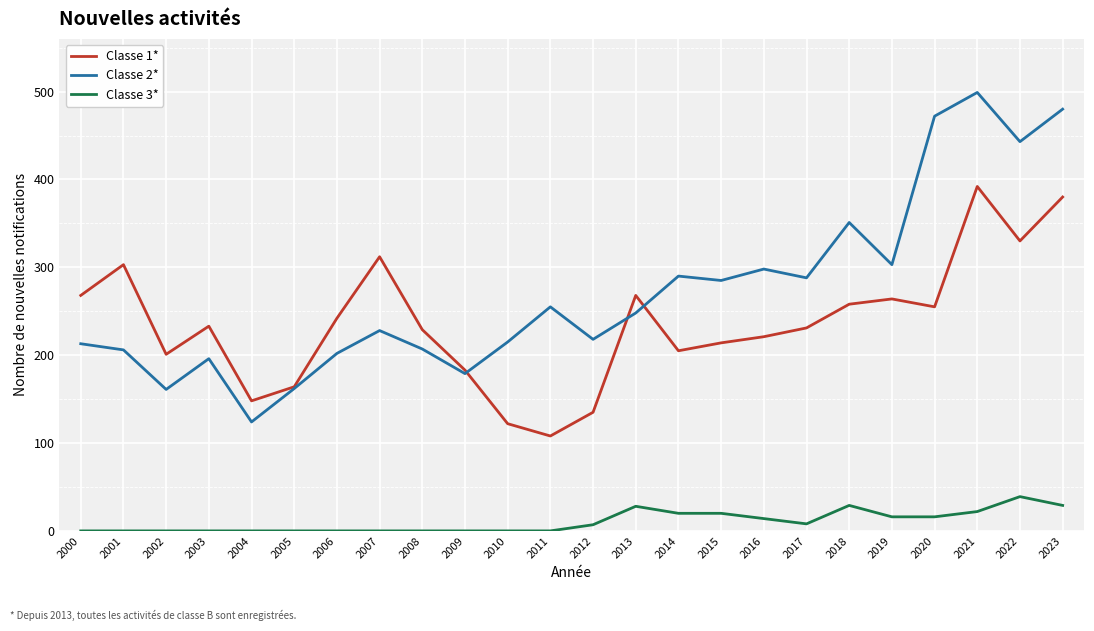

What is the total value across all series at 2016?

533